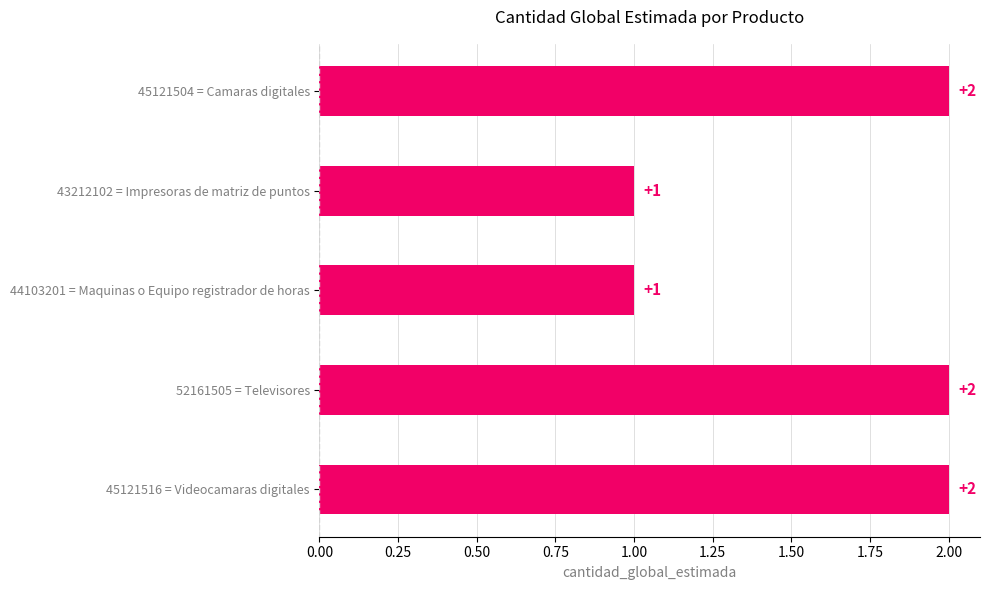

What is the ratio of the value at 52161505 = Televisores to the value at 45121504 = Camaras digitales?

1.0